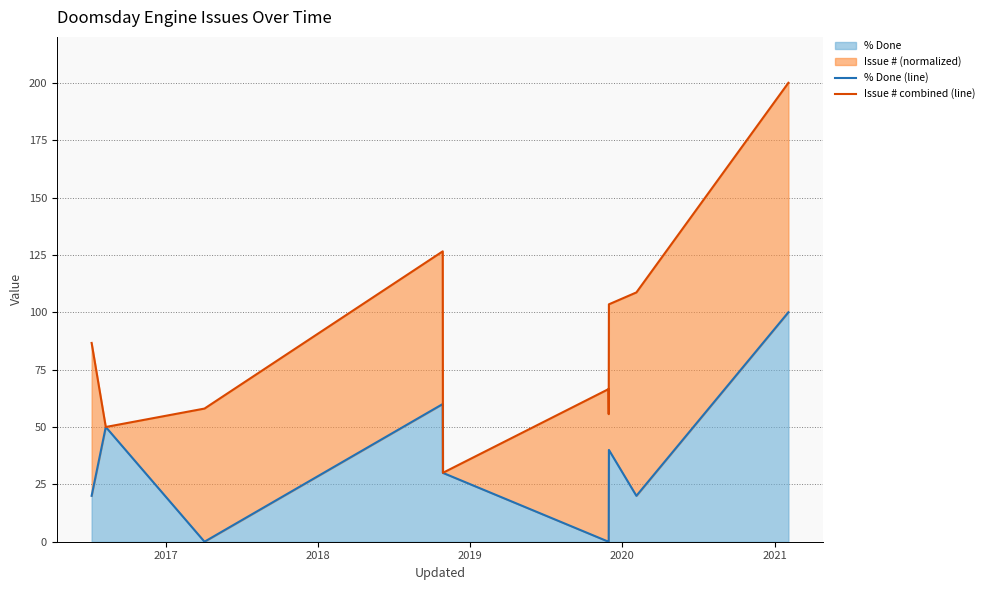

What is the maximum value for Issue # combined (line)?

200.0